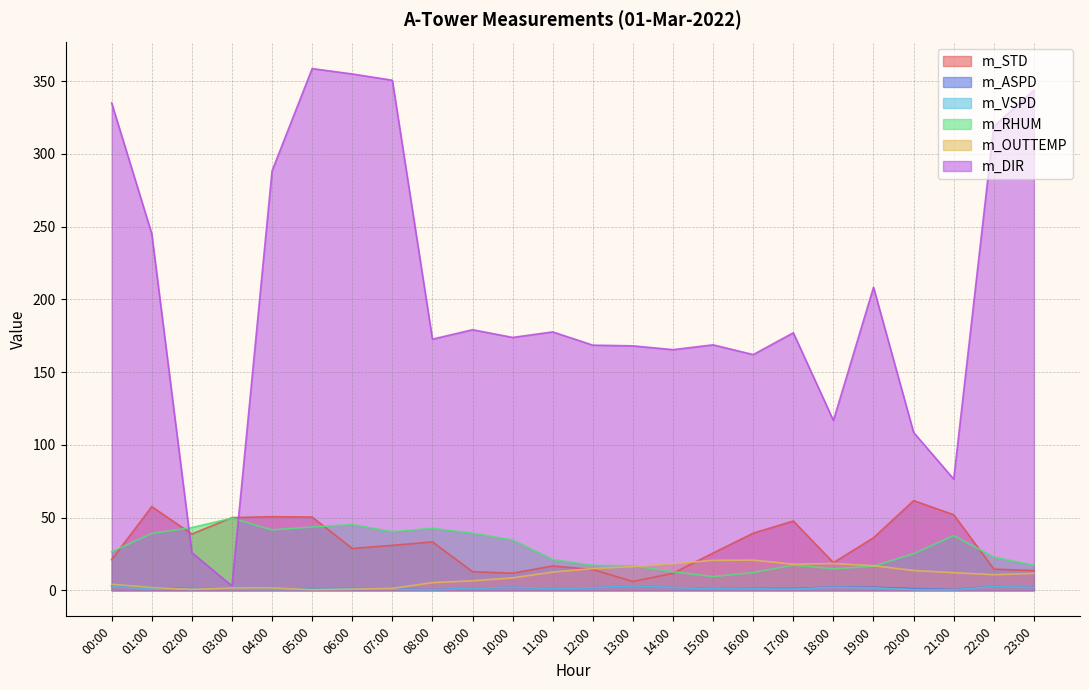

True or false: m_ASPD and m_DIR intersect in this chart.

False